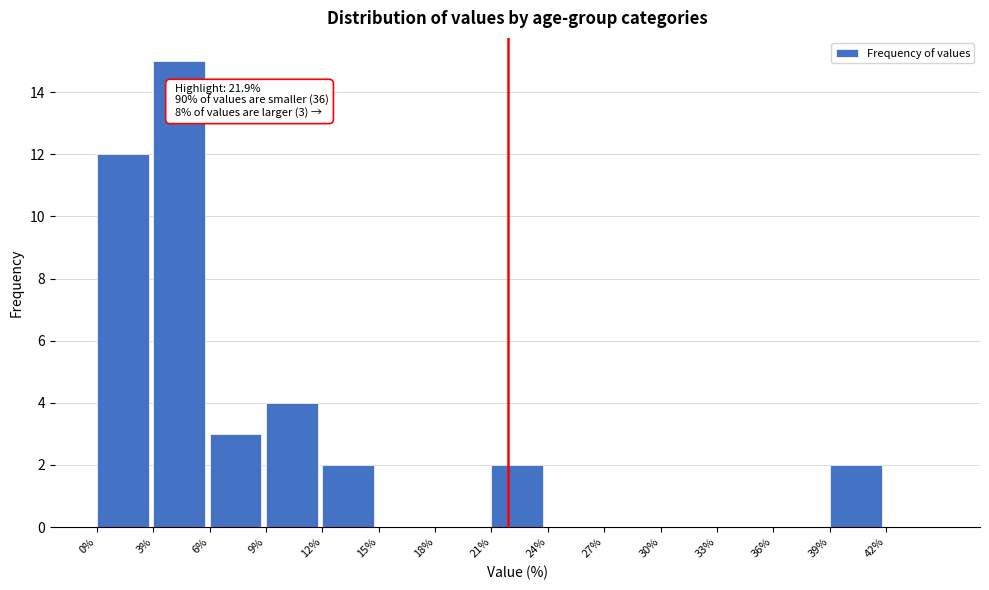

Which range on the x-axis has the tallest bar?

3 to 6